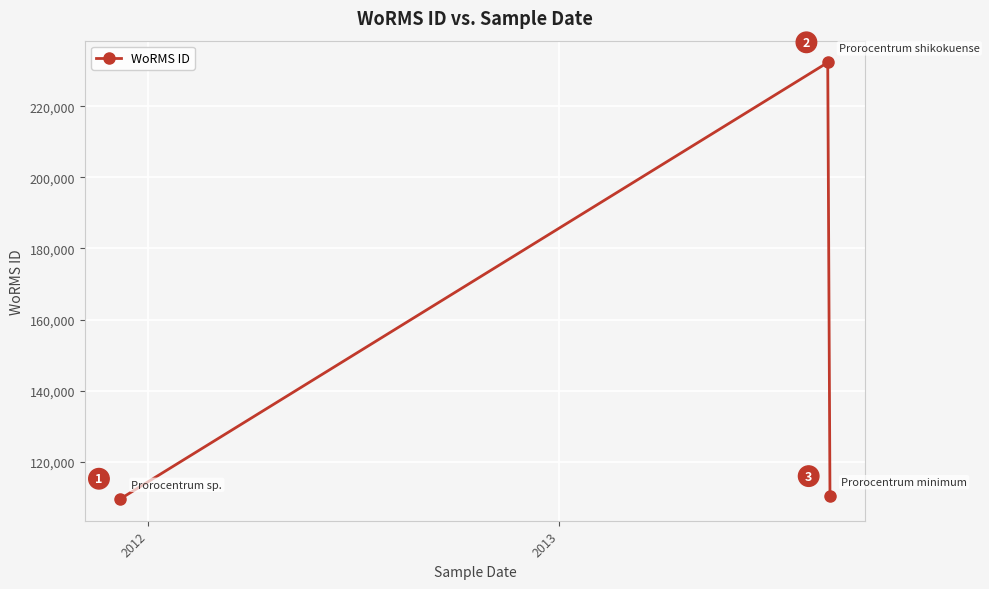

What is the smallest value displayed?

109566